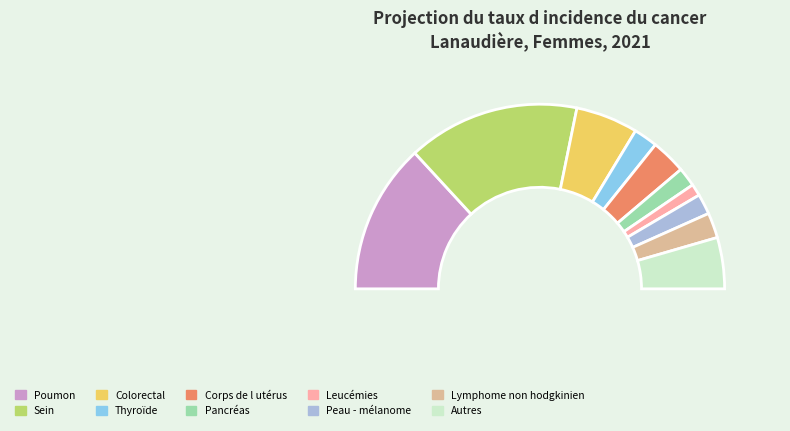

How much of the chart is everything except Thyroïde?

95.8%